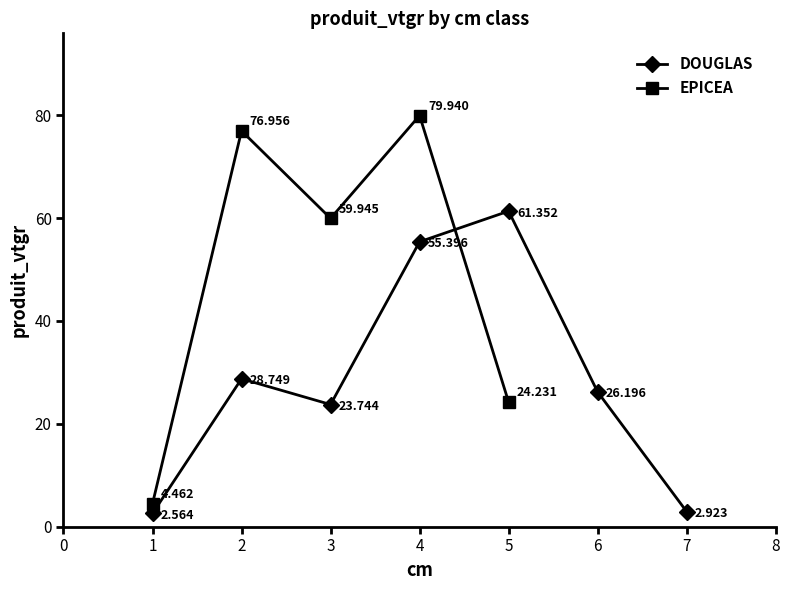

The value at 3 is 23.7. True or false?

True